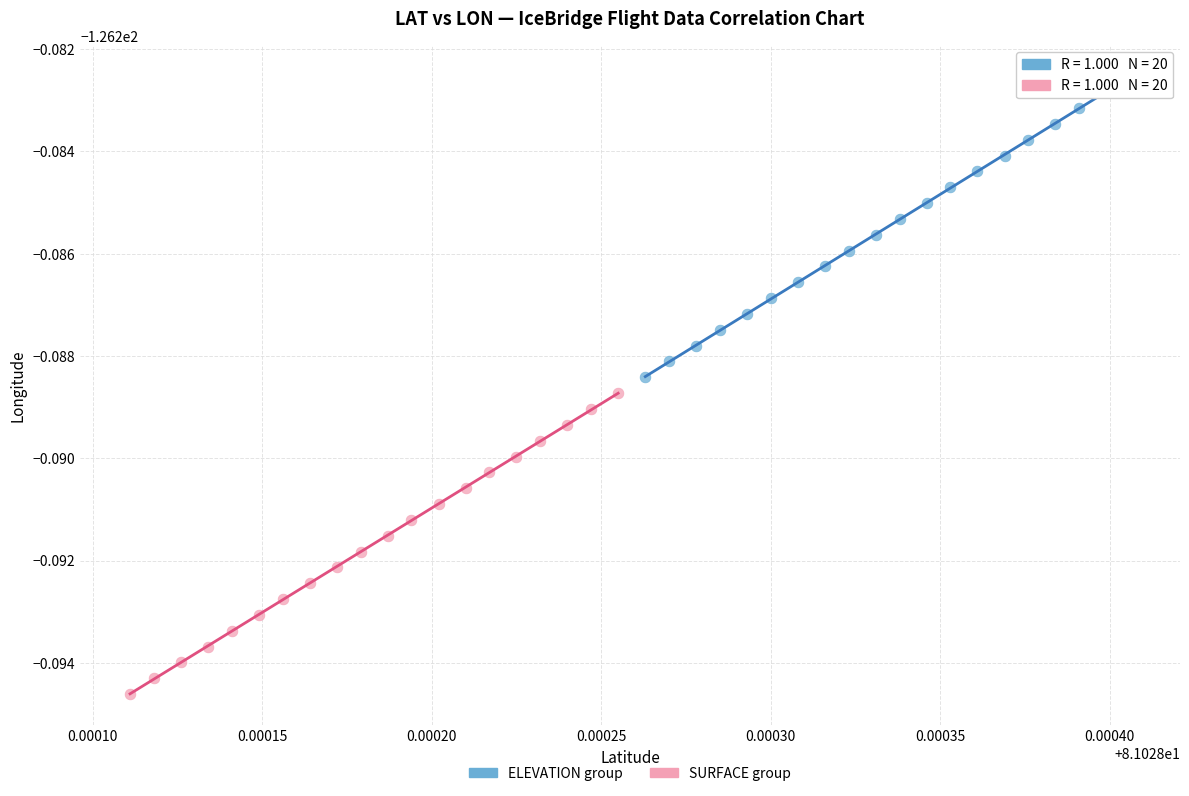

Which series reaches the minimum Y coordinate?

SURFACE group